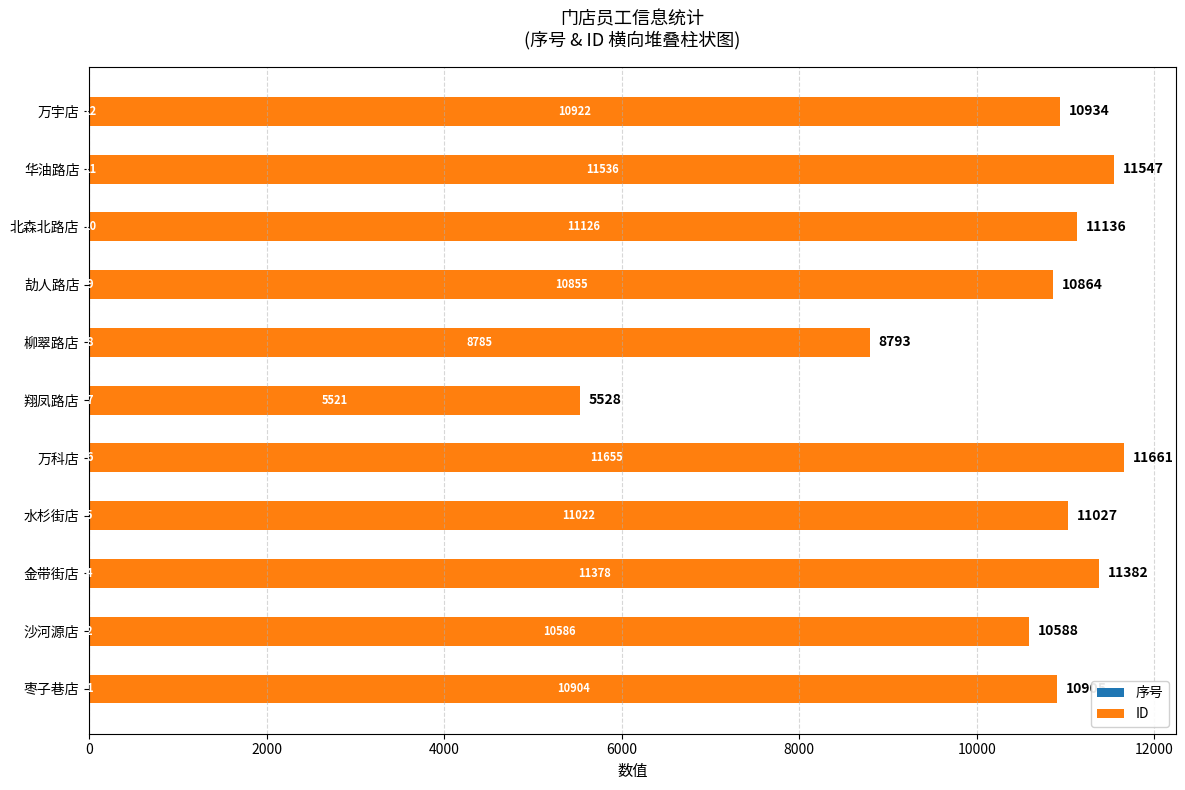

At which category is the sum across all series the highest?

万科店